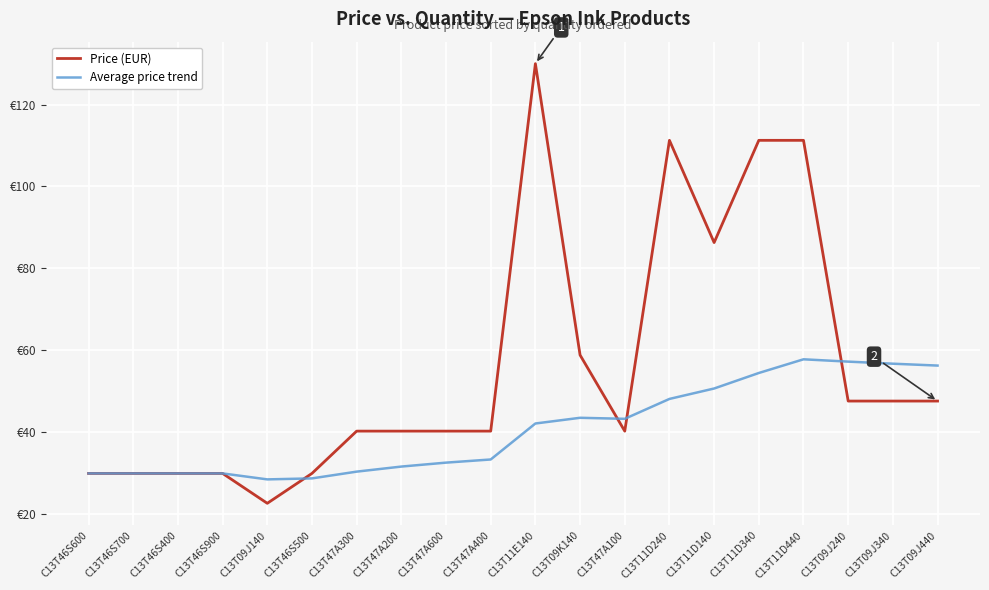

What is the total value across all series at C13T46S900?

59.6